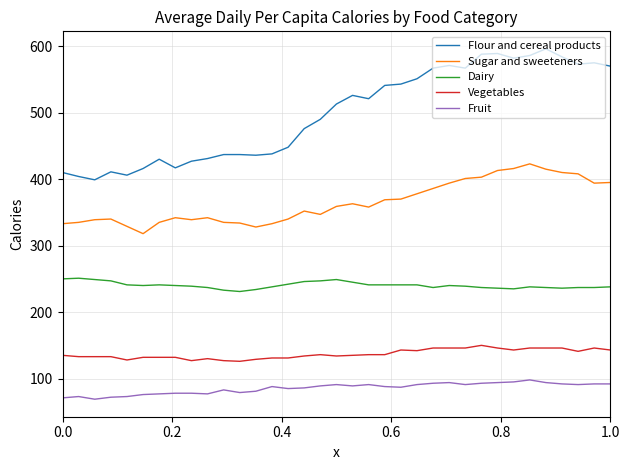

What is the greatest value displayed?

596